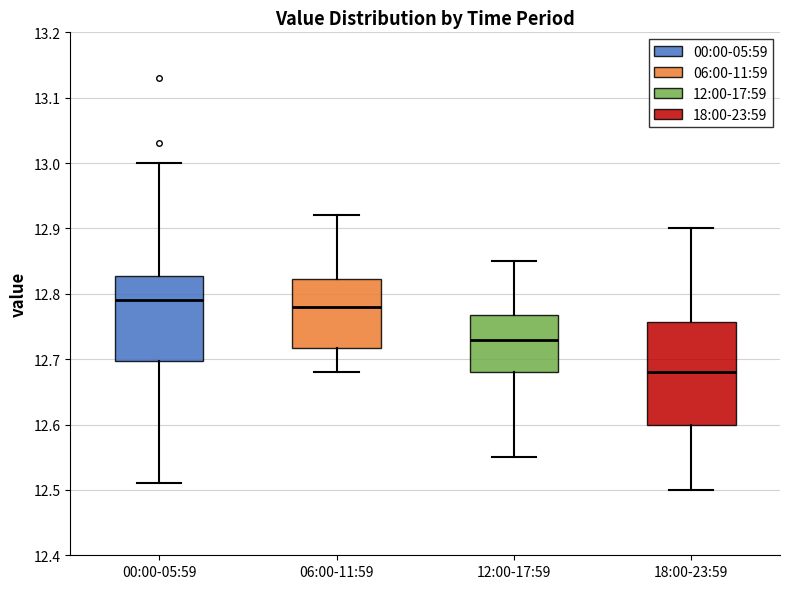

Reading left to right, transcribe this box plot: for each box, give where its median line is, the range the box spans, and where its two whiskers end, as read against the y-axis. The values are not printed on the chart, so give them approximately, as read against the axis.

00:00-05:59: median 12.79, box 12.70 to 12.83, whiskers 12.51 to 13.00
06:00-11:59: median 12.78, box 12.72 to 12.82, whiskers 12.68 to 12.92
12:00-17:59: median 12.73, box 12.68 to 12.77, whiskers 12.55 to 12.85
18:00-23:59: median 12.68, box 12.60 to 12.76, whiskers 12.50 to 12.90